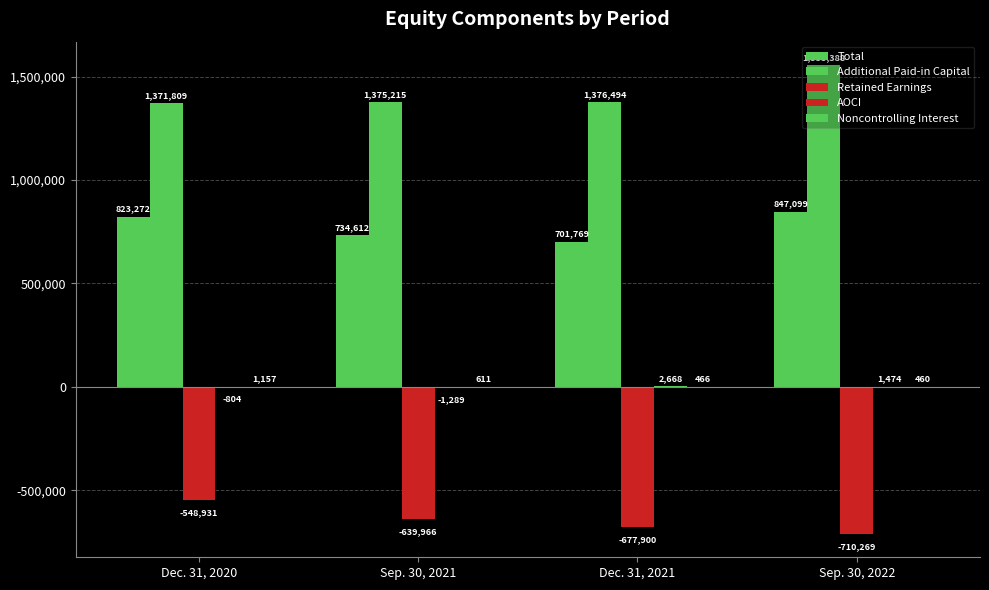

Which has a higher value, Dec. 31, 2020 or Sep. 30, 2022?

Sep. 30, 2022